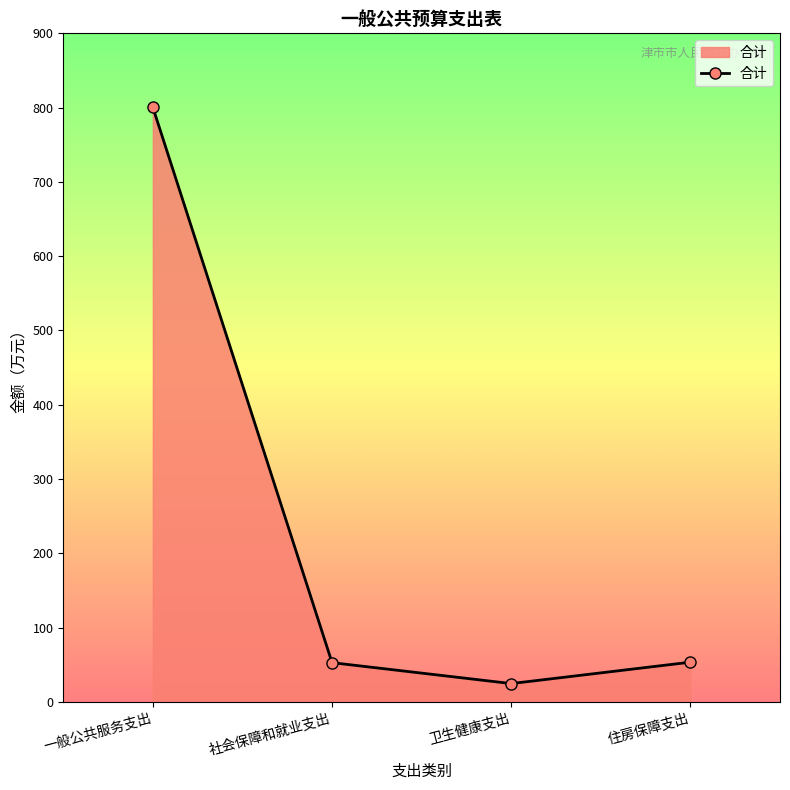

How many lines are shown in the chart?

1